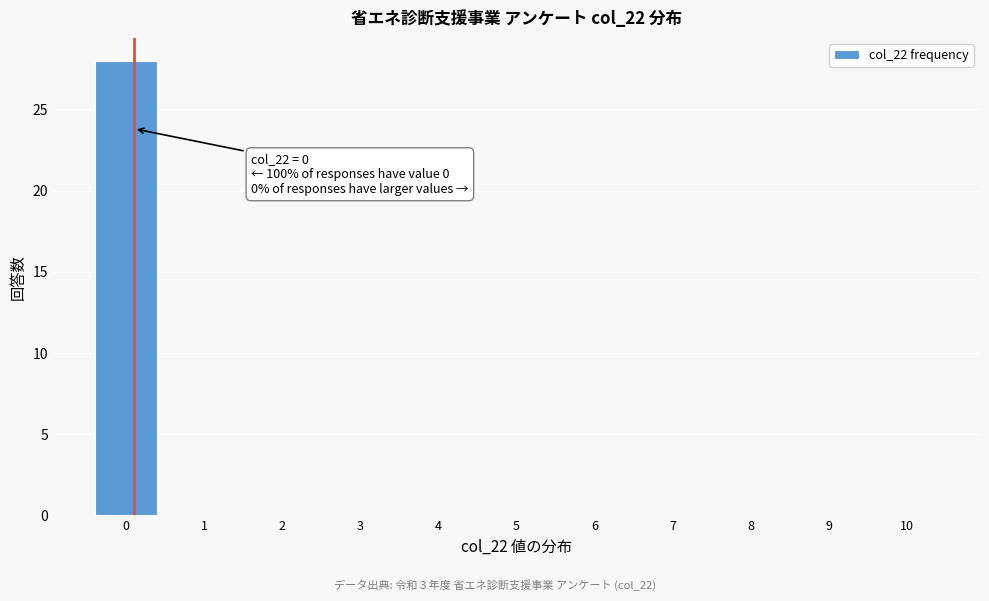

Reading right to left, transcribe all the data shown in this chart.

10=0	9=0	8=0	7=0	6=0	5=0	4=0	3=0	2=0	1=0	0=28